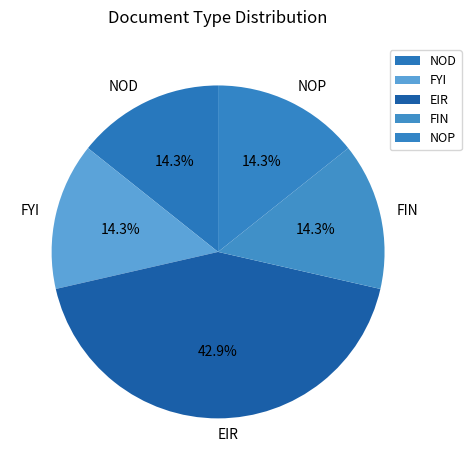

What is the largest slice in the pie chart?

EIR